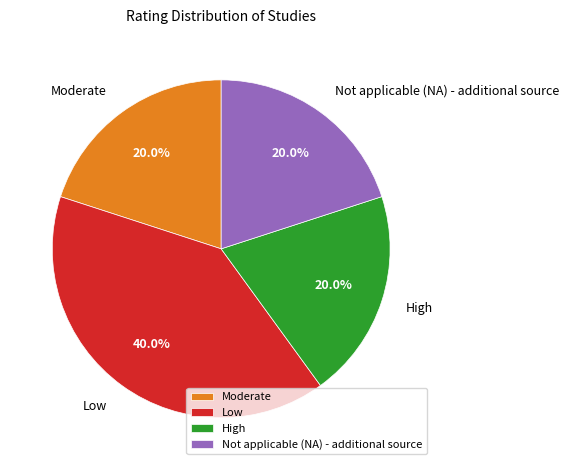

Approximately how many times larger is the value at Low compared to Moderate?

2.0